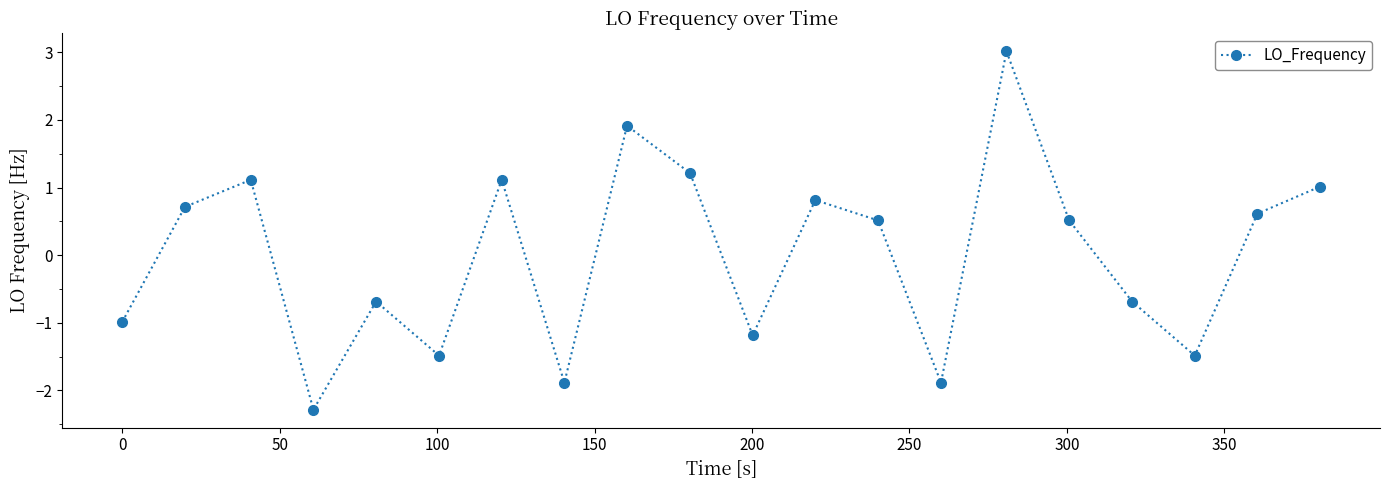

What is the smallest value displayed?

-2.3